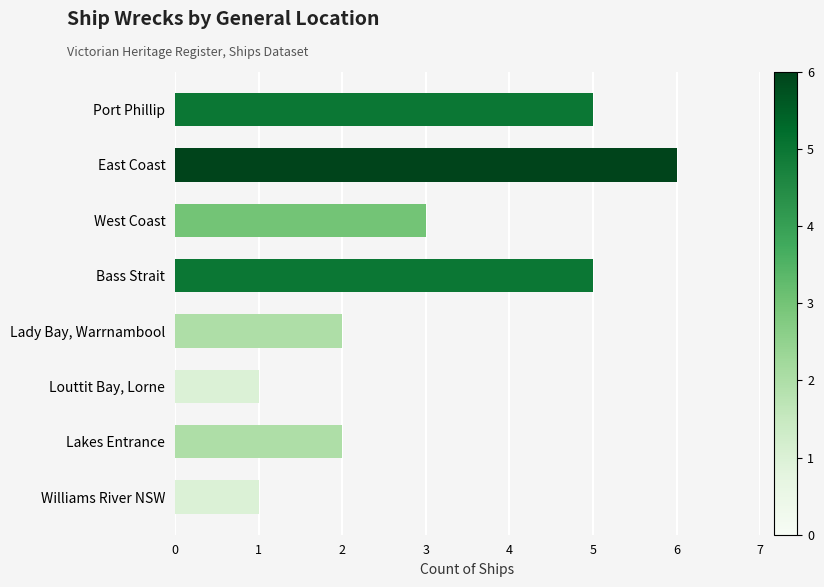

How many data points are less than 3?

4